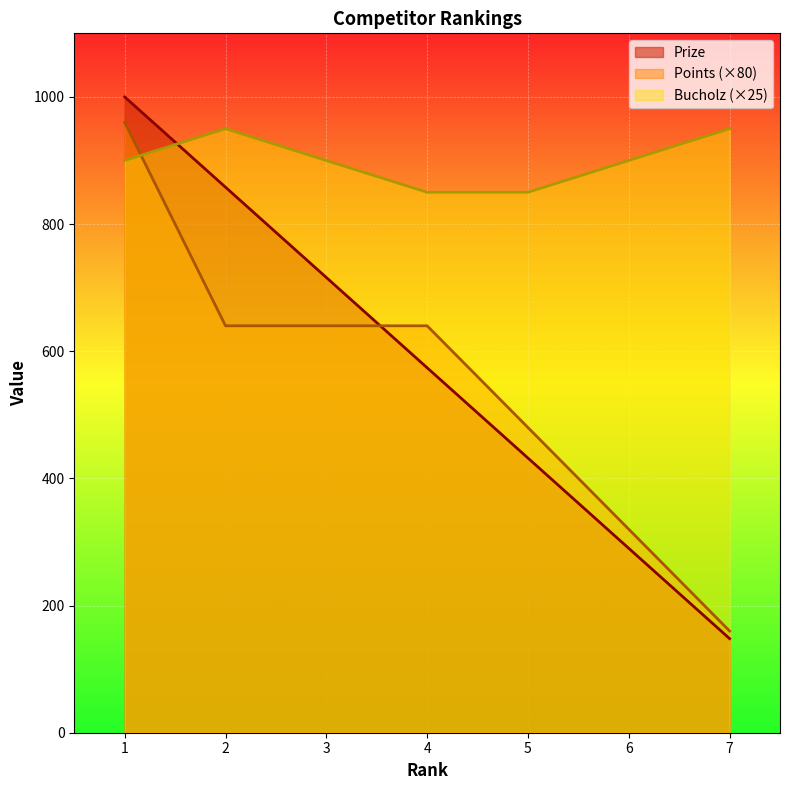

Reading left to right, list all the values displayed in this chart.

Prize: 1=1000	2=858	3=716	4=574	5=432	6=290	7=148
Points: 1=960	2=640	3=640	4=640	5=480	6=320	7=160
Bucholz: 1=900	2=950	3=900	4=850	5=850	6=900	7=950